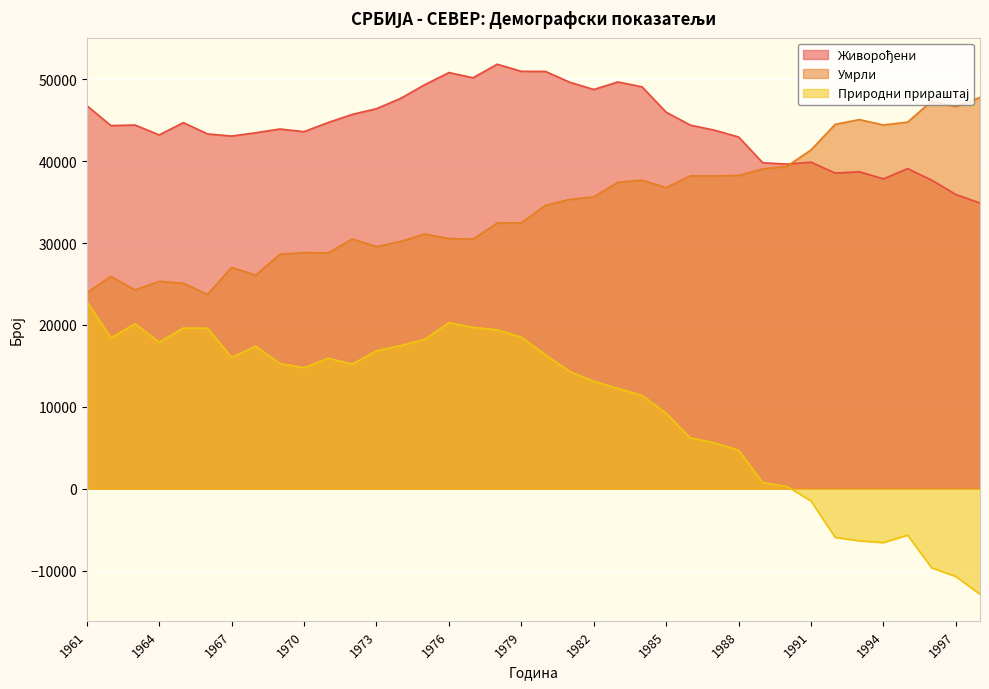

True or false: Природни прираштај has a value of -6371 at 1993.

True